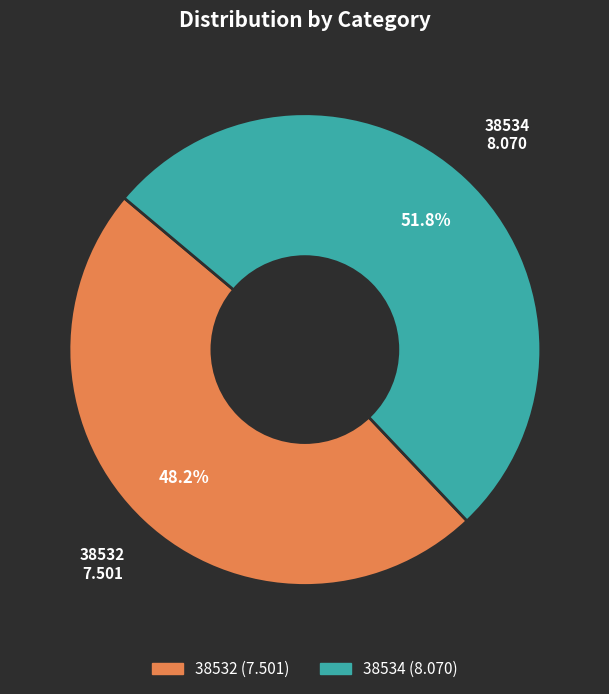

To the nearest percent, what is the average slice percentage?

50%